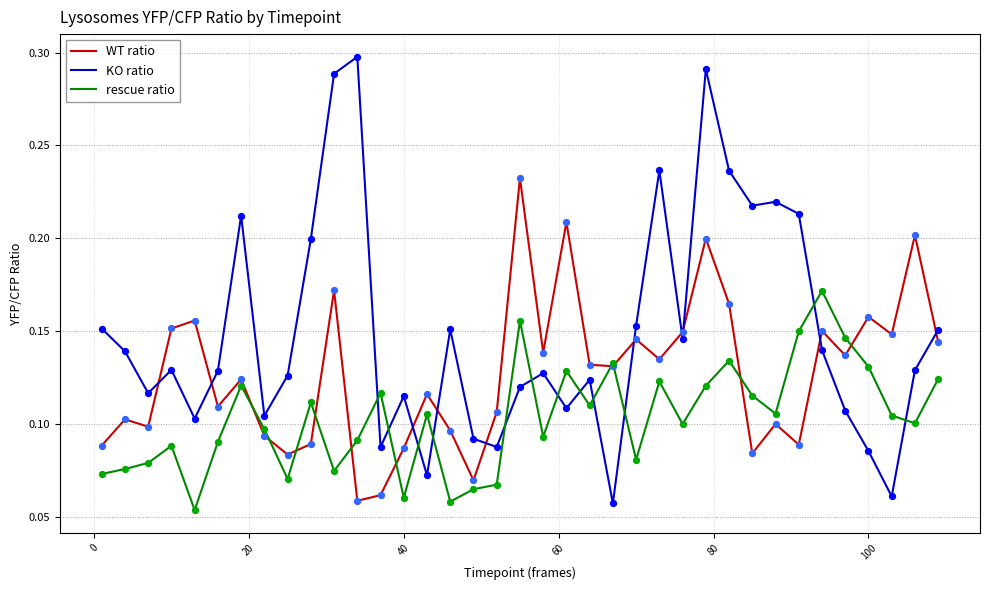

What are all the series names shown in the legend?

WT ratio, KO ratio, rescue ratio